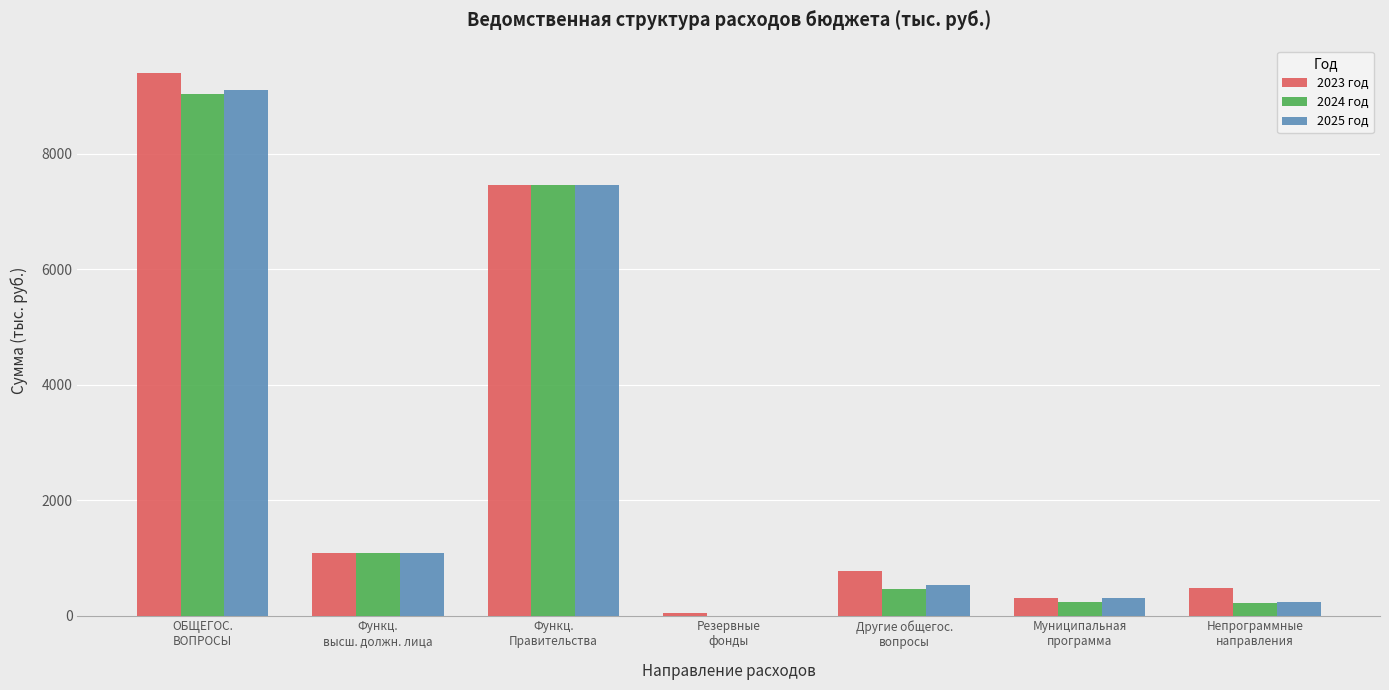

How many data points does each series have?

7